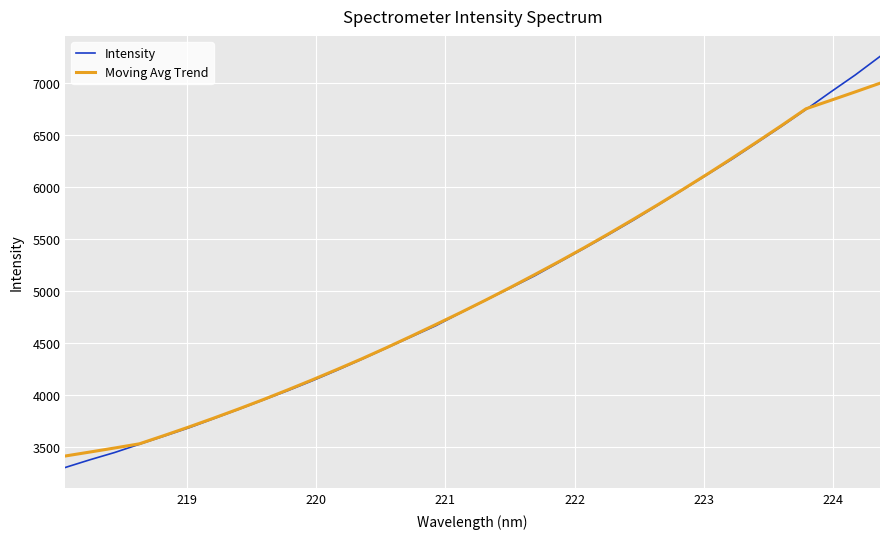

Rank the series by their maximum value, from highest to lowest.

Intensity, Moving Avg Trend